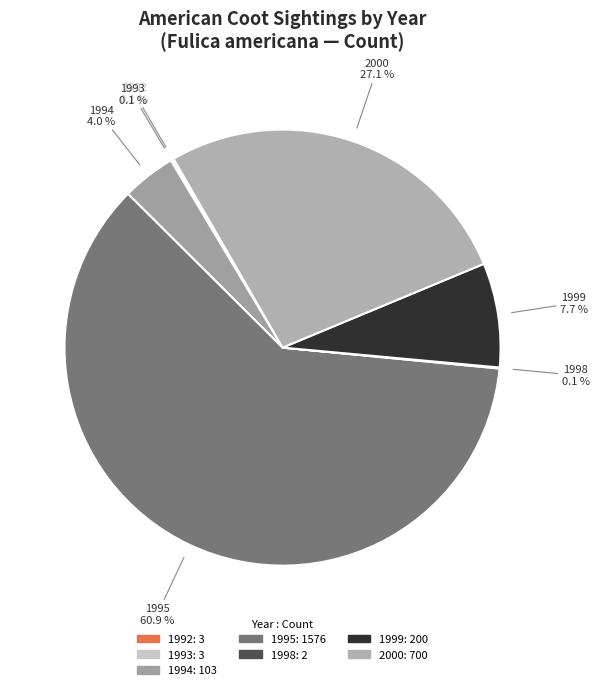

What is the largest slice in the pie chart?

1995